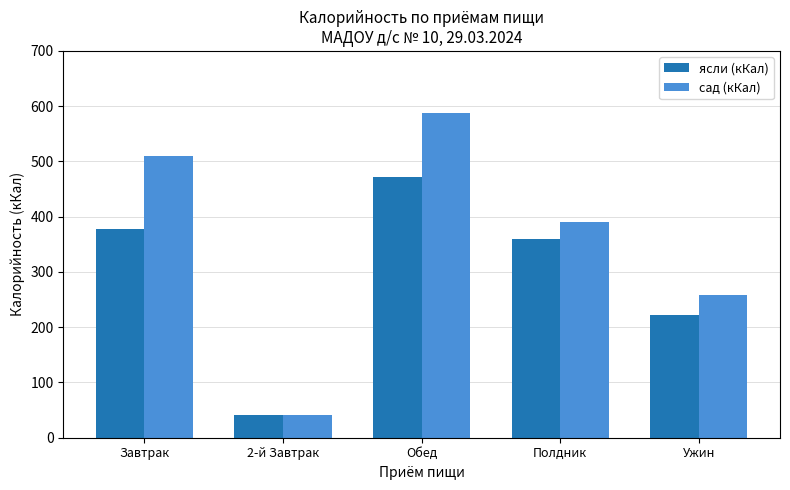

What is the average value of the ясли (кКал) series?

295